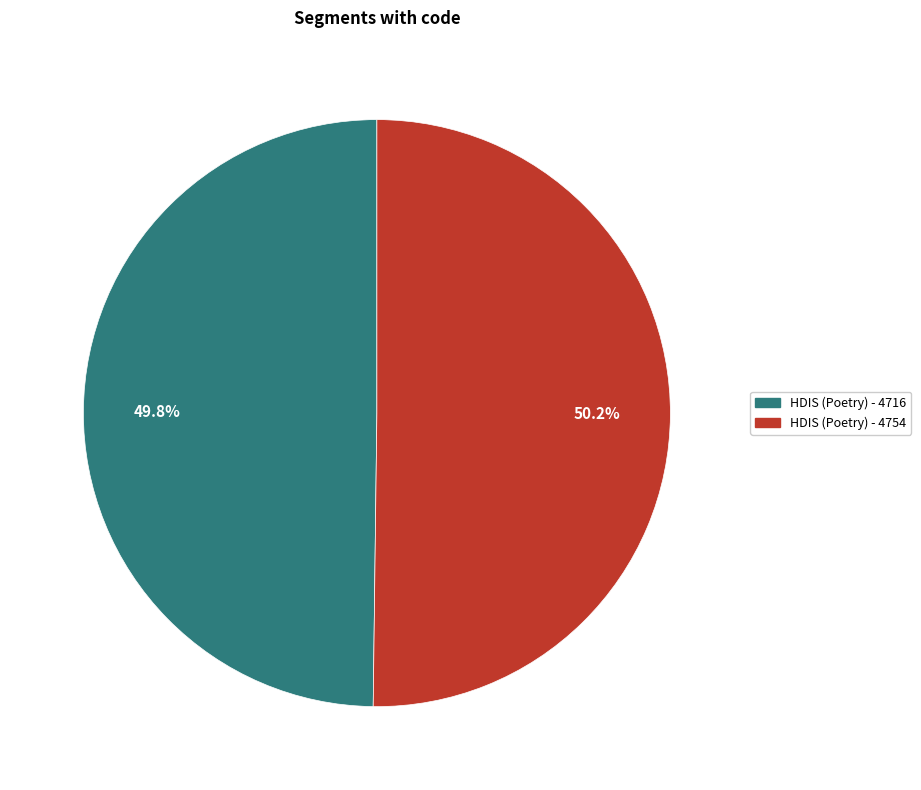

What percentage is the HDIS (Poetry) - 4754 slice, to the nearest percent?

50%